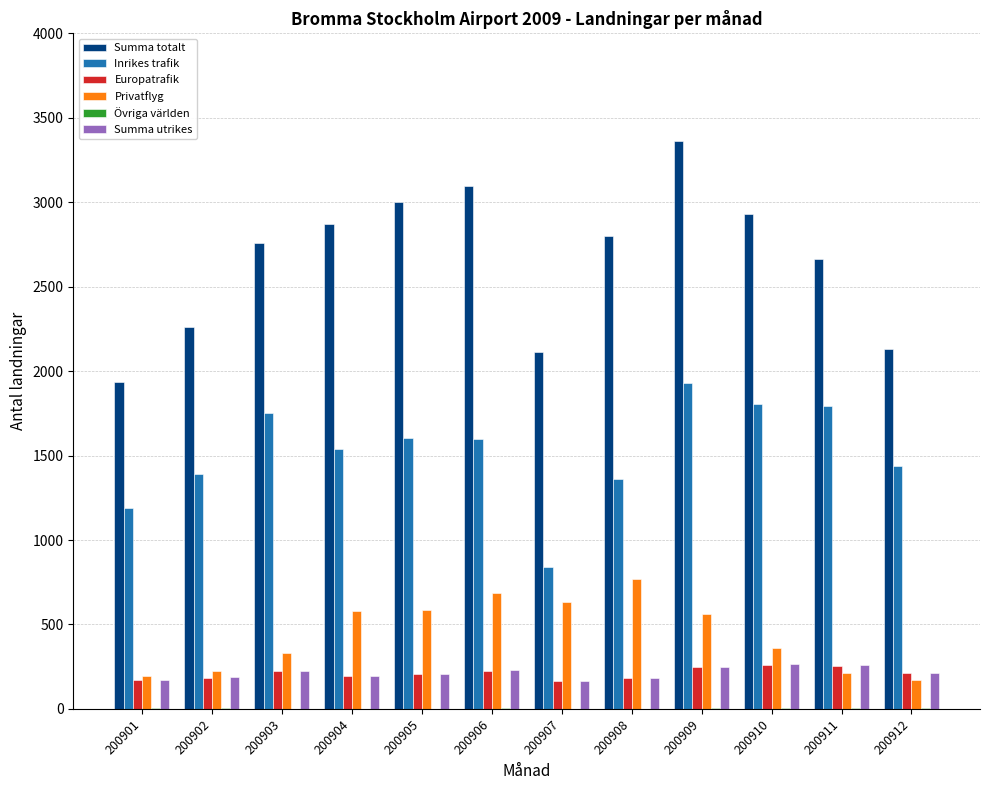

Is the value of Europatrafik at 200905 greater than the value of Summa totalt at 200911?

No